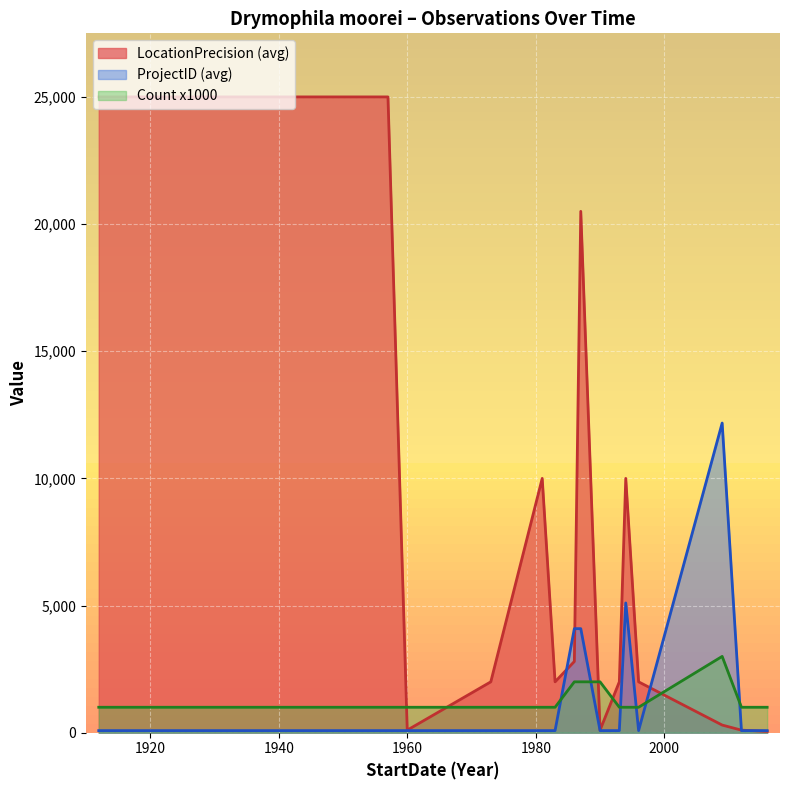

True or false: Count x1000 and LocationPrecision (avg) intersect in this chart.

True